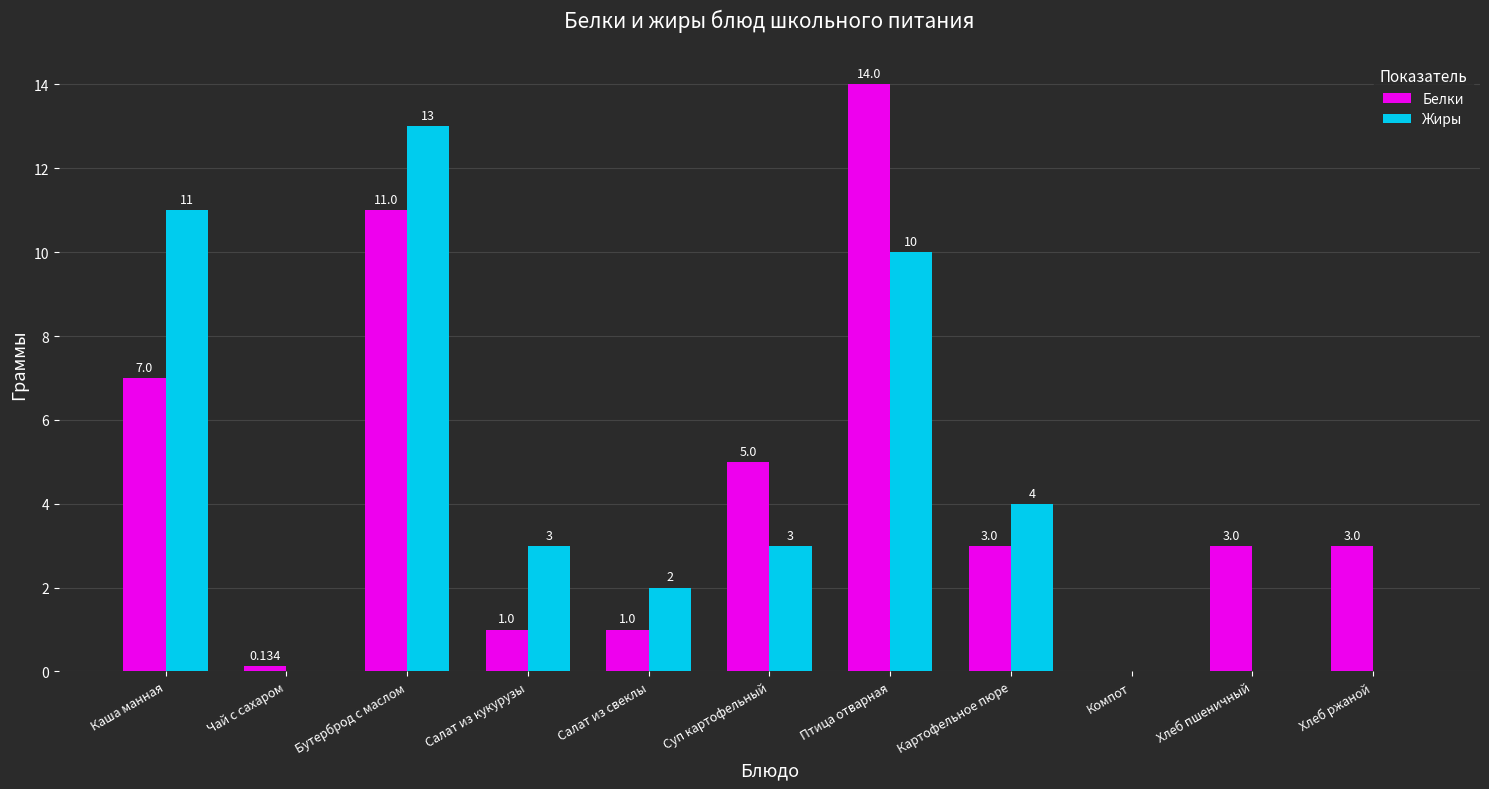

At which category does the chart reach its peak across all series?

Птица отварная